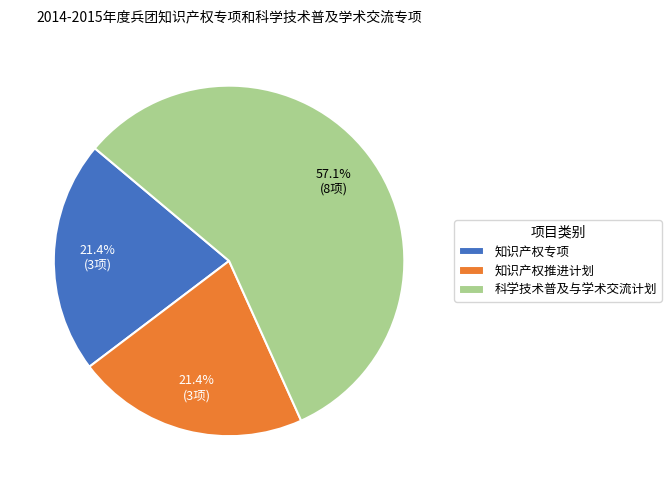

Is the sum of 知识产权专项 and 知识产权推进计划 greater than half?

No